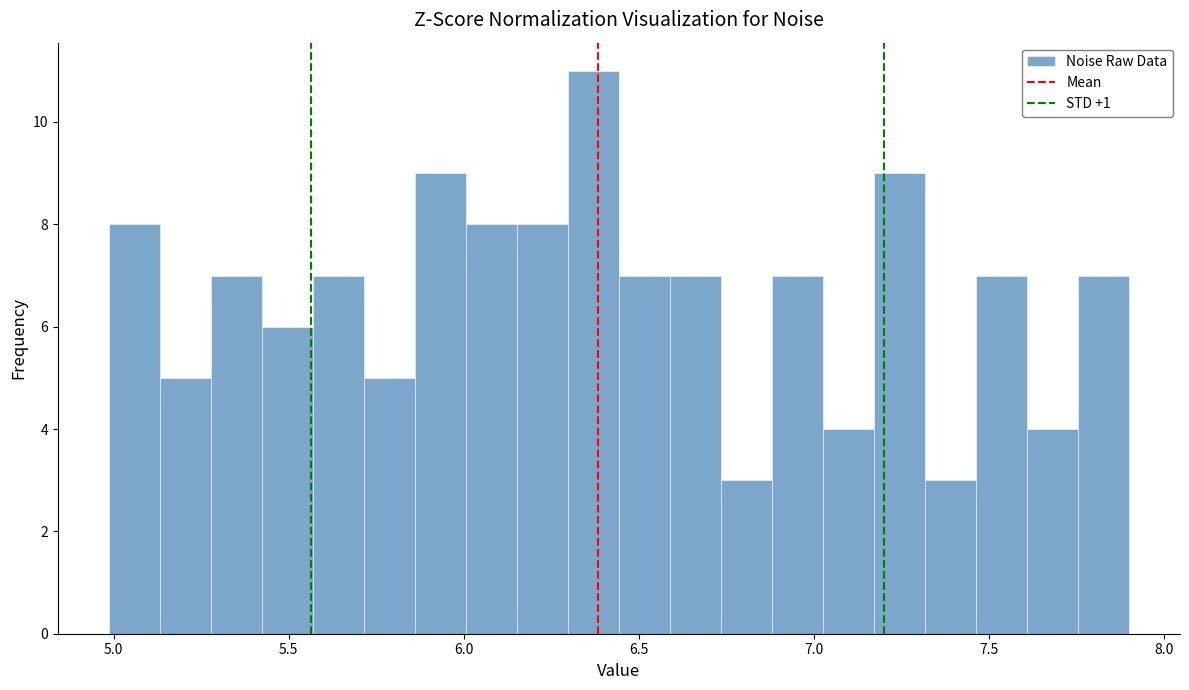

Around what value on the x-axis is the tallest bar? Give the approximate position of its centre, as read against the axis.

6.35